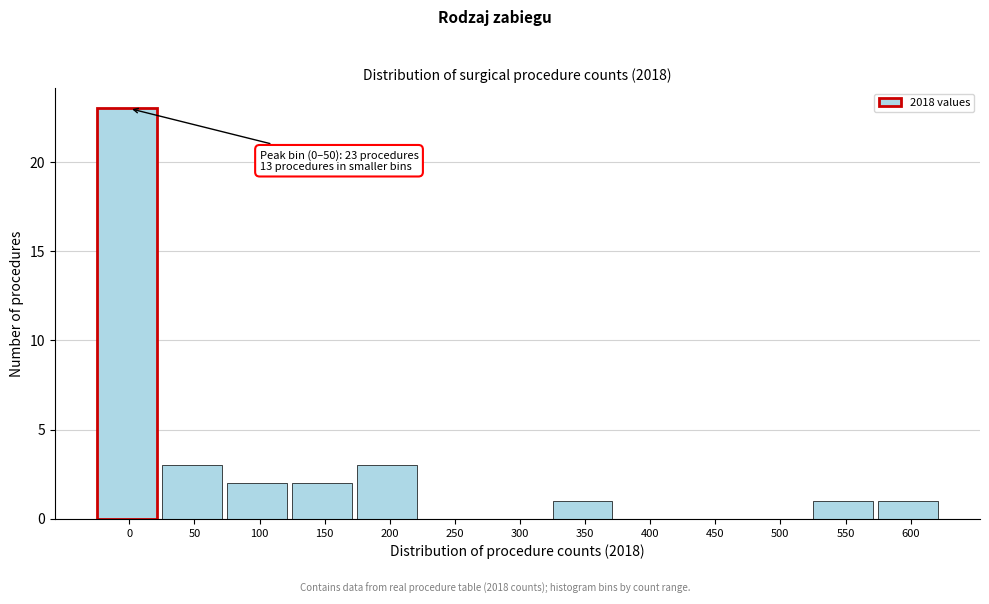

Reading left to right, what are all the values shown in this chart?

0=23	50=3	100=2	150=2	200=3	250=0	300=0	350=1	400=0	450=0	500=0	550=1	600=1